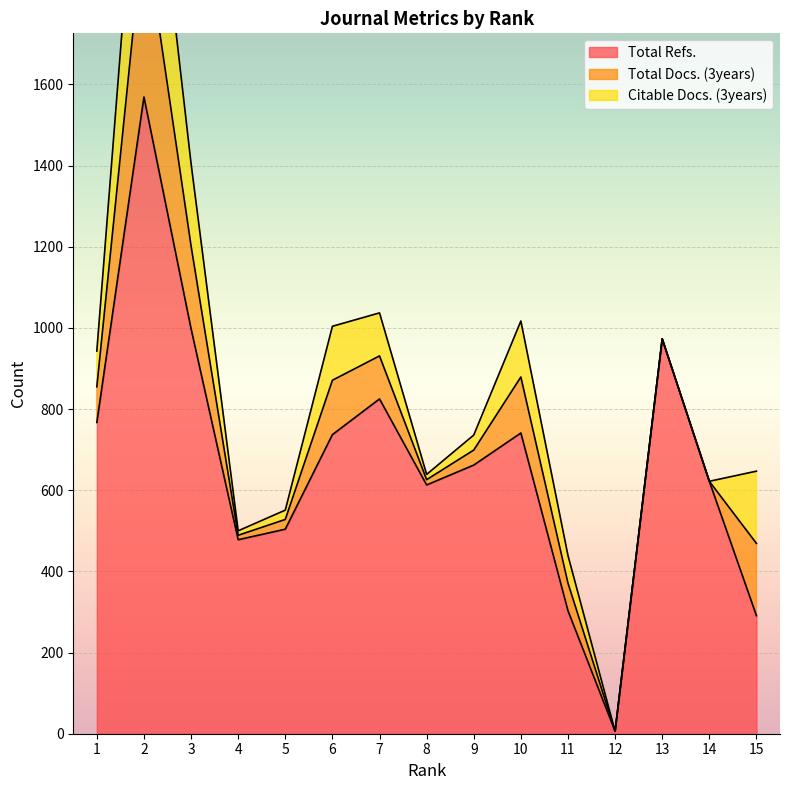

How many lines are shown in the chart?

3